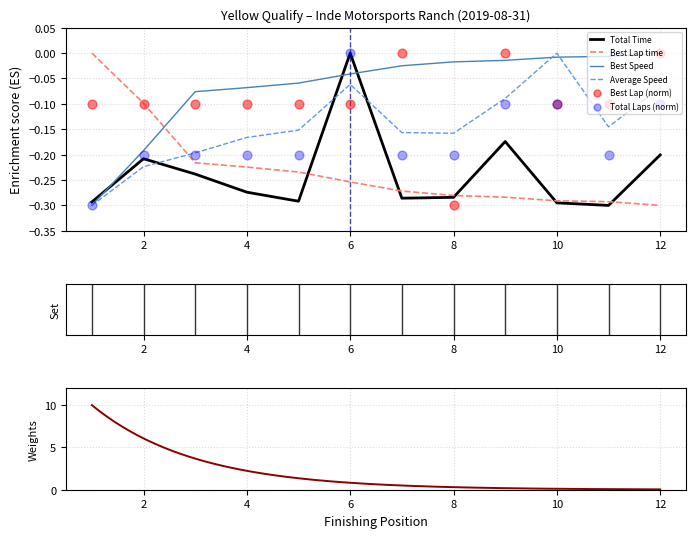

At which label does Total Time reach its peak?

6